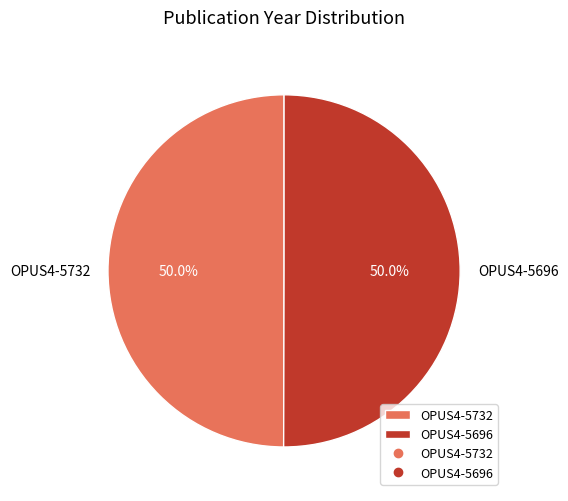

Combined, what portion of the pie is OPUS4-5732 and OPUS4-5696?

100.0%